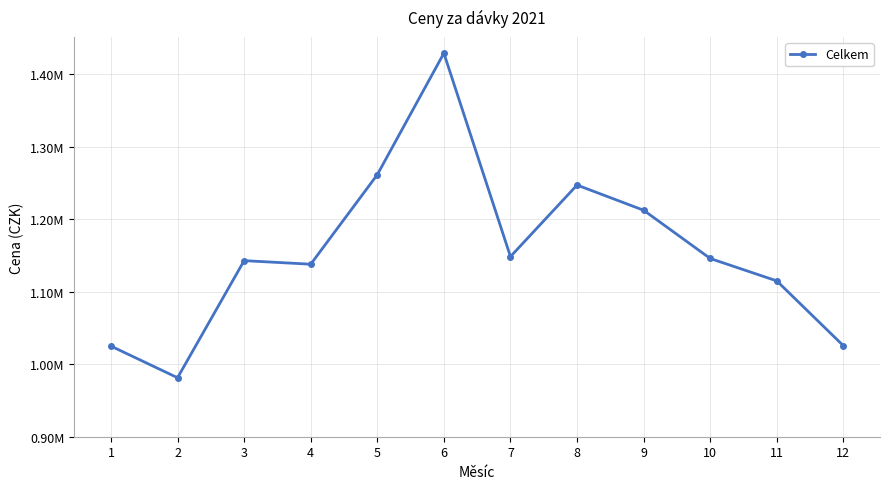

The chart shows a value of 227975.2 at 2. True or false?

False